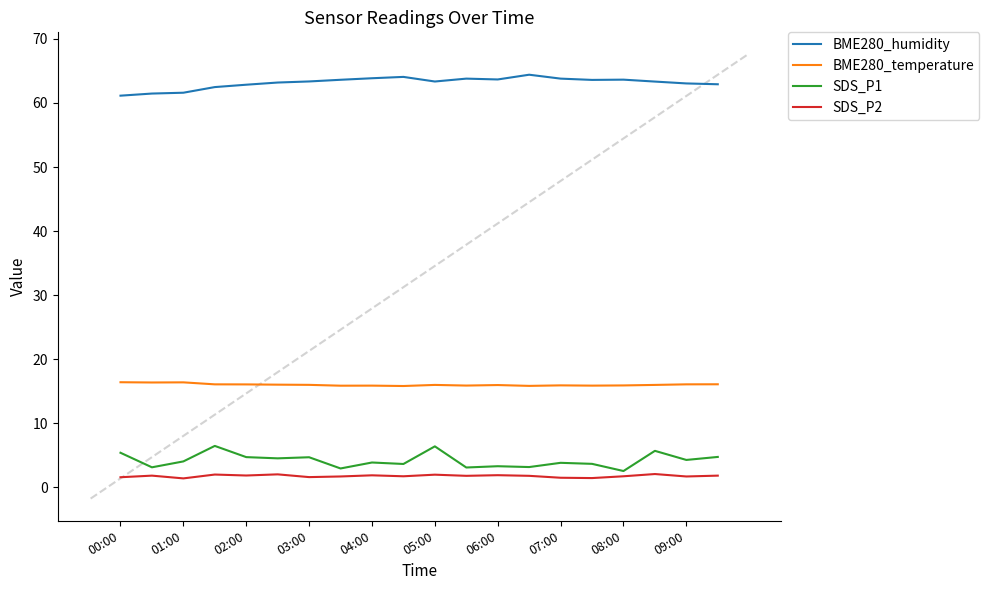

True or false: SDS_P2 has more than 0 interior local peaks.

True